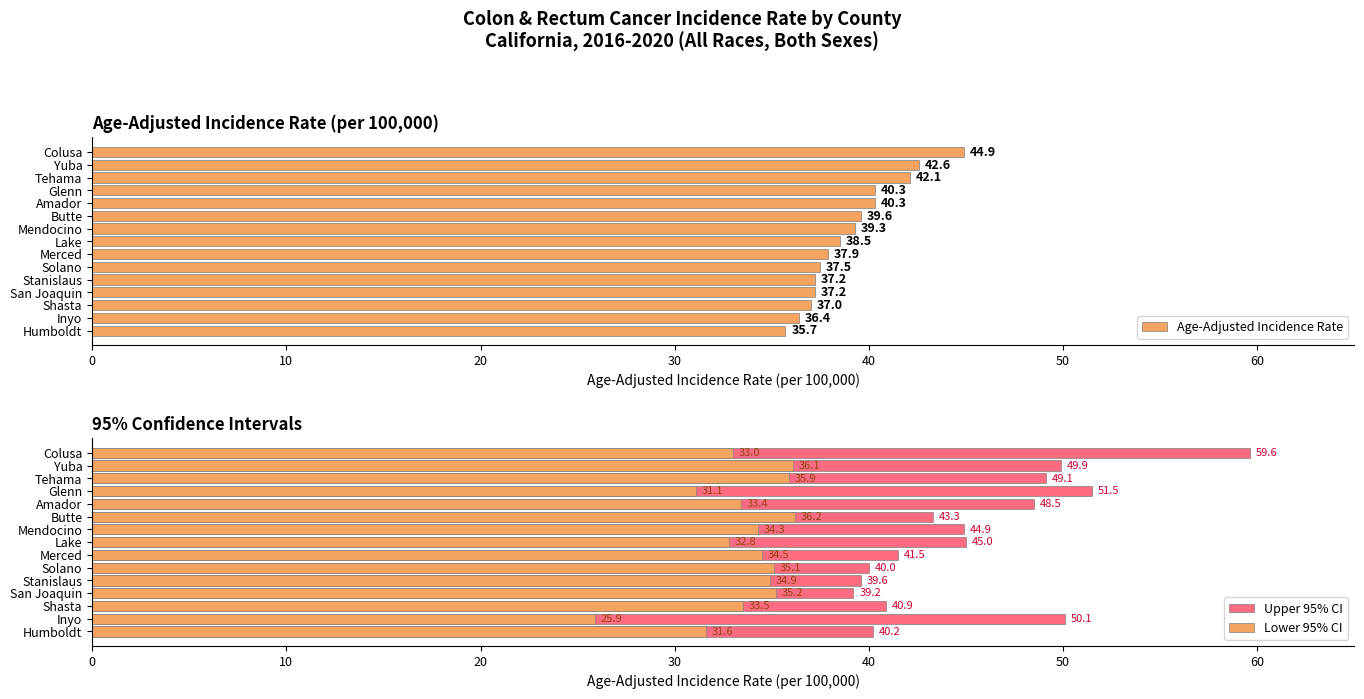

Count the number of data series in this chart.

3